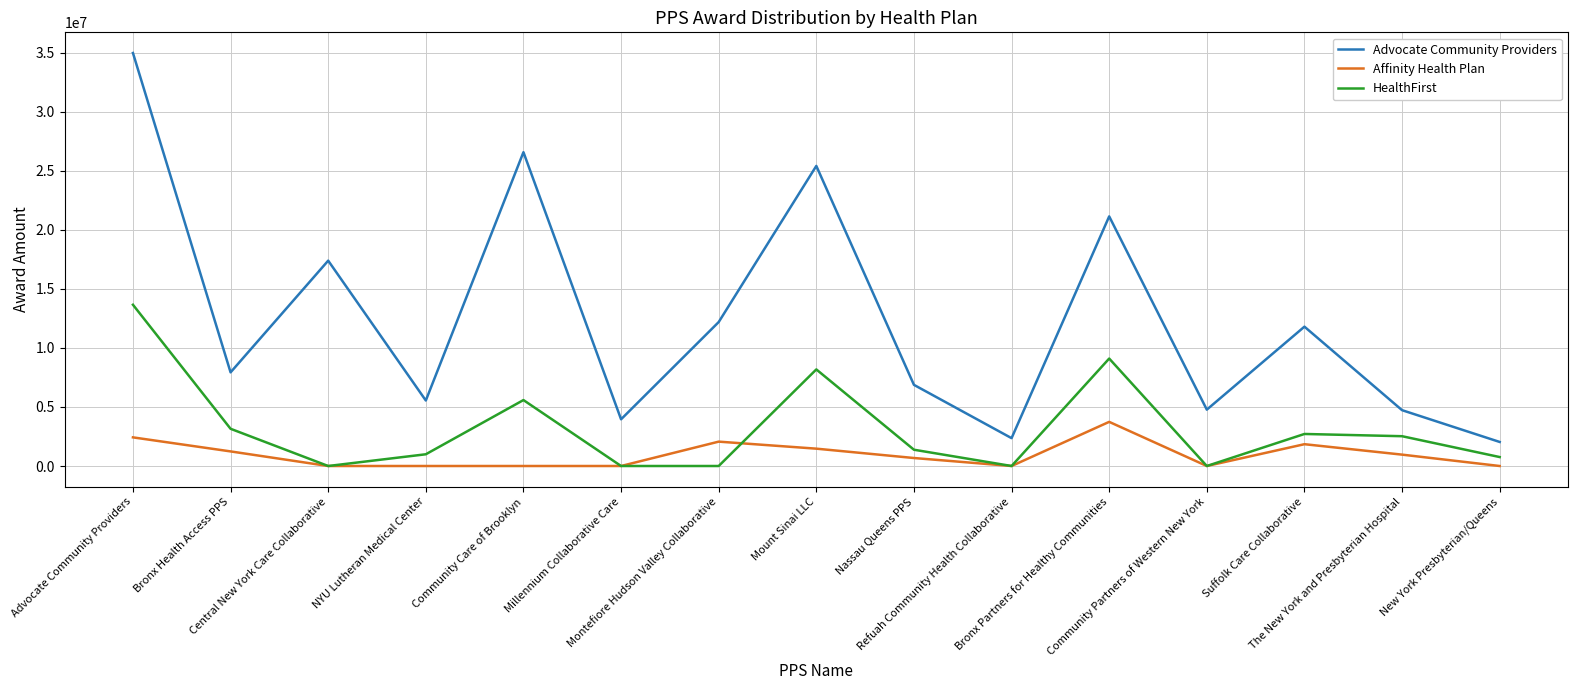

What is the average value of the Affinity Health Plan series?

960869